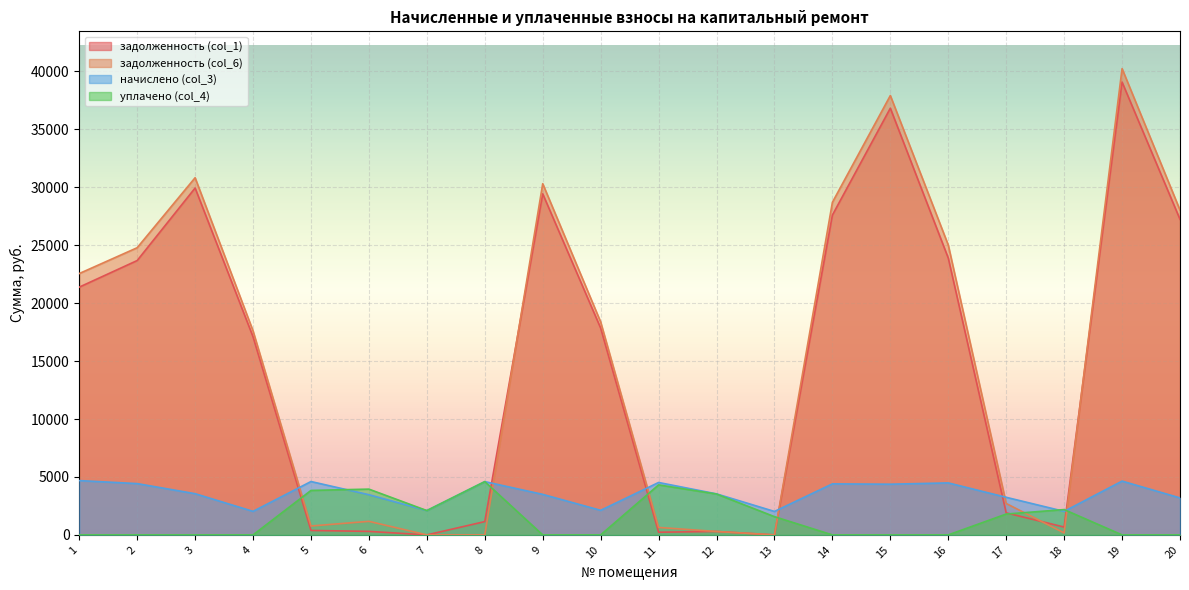

Where does the задолженность (col_1) series first go above 17845?

1